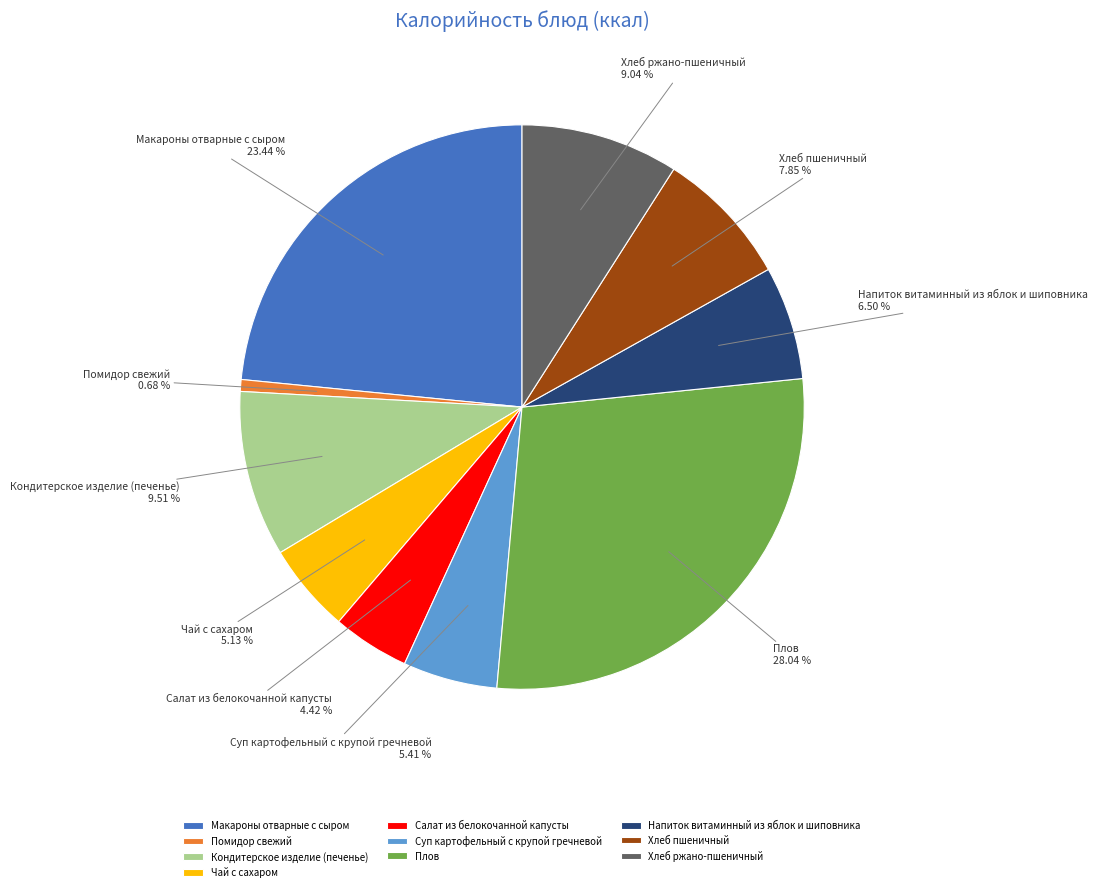

To the nearest percent, what percentage of the pie is Кондитерское изделие (печенье)?

10%